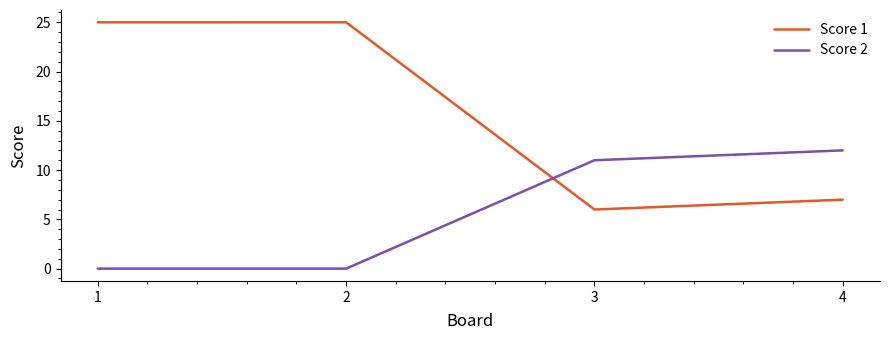

Which series has the largest total across all categories?

Score 1